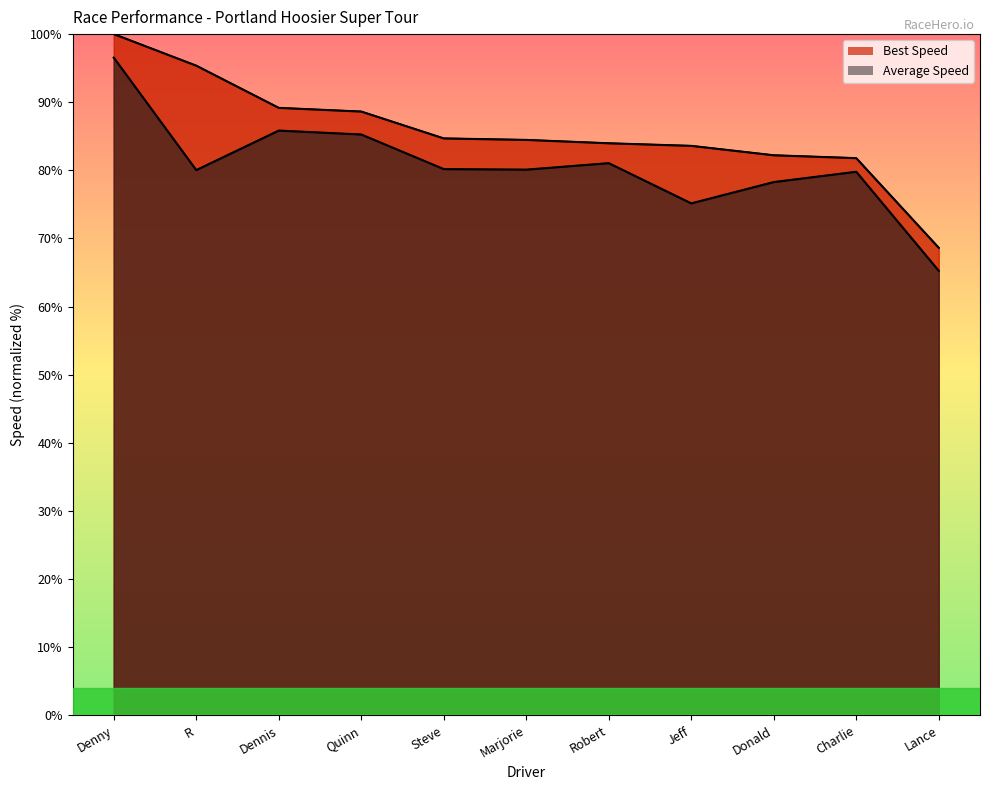

True or false: Best Lap time has a value of 84.7 at Steve.

True